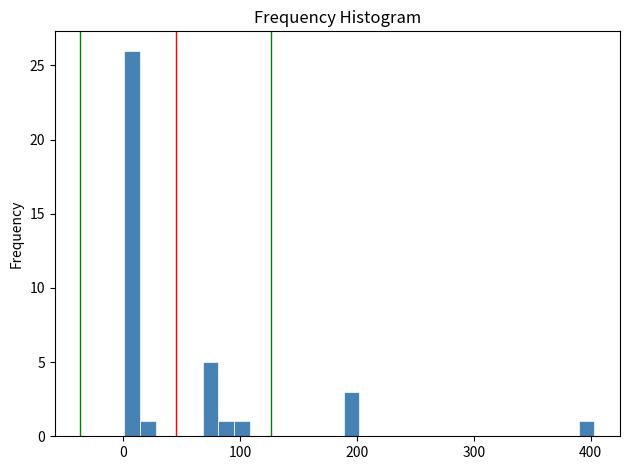

Read against the x-axis, roughly where is the centre of the tallest bar?

10